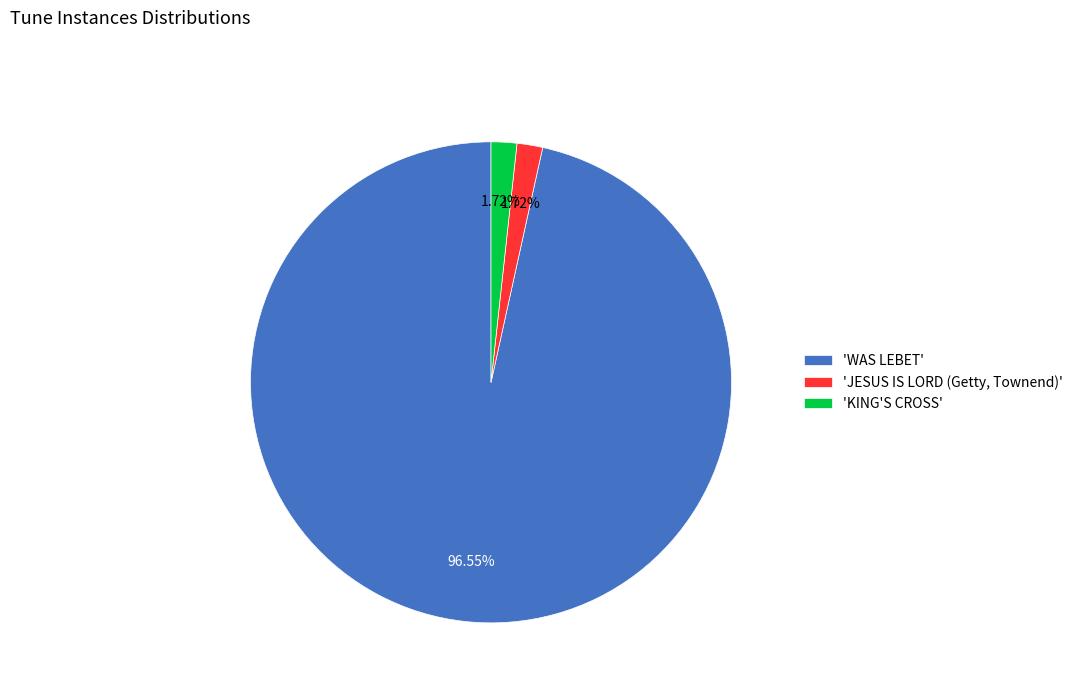

Approximately how many times larger is the value at 'JESUS IS LORD (Getty, Townend)' compared to 'KING'S CROSS'?

1.0